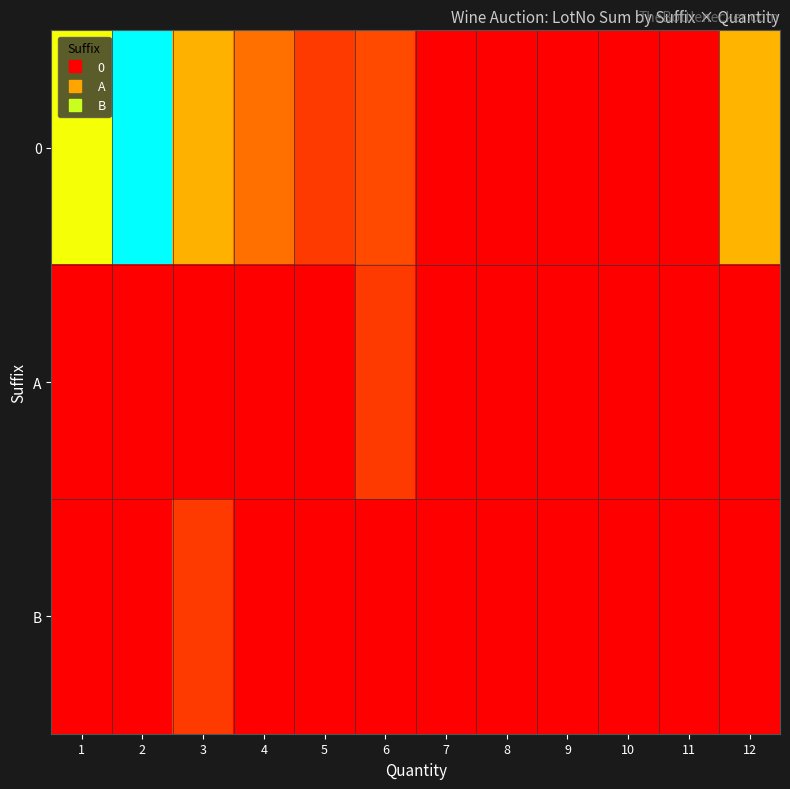

At which category does the chart reach its peak across all series?

2